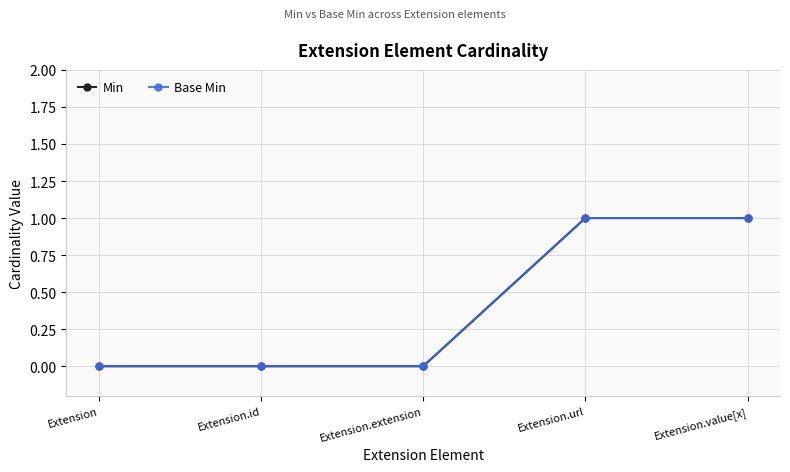

At Extension, list the series in order from largest to smallest.

Min, Base Min